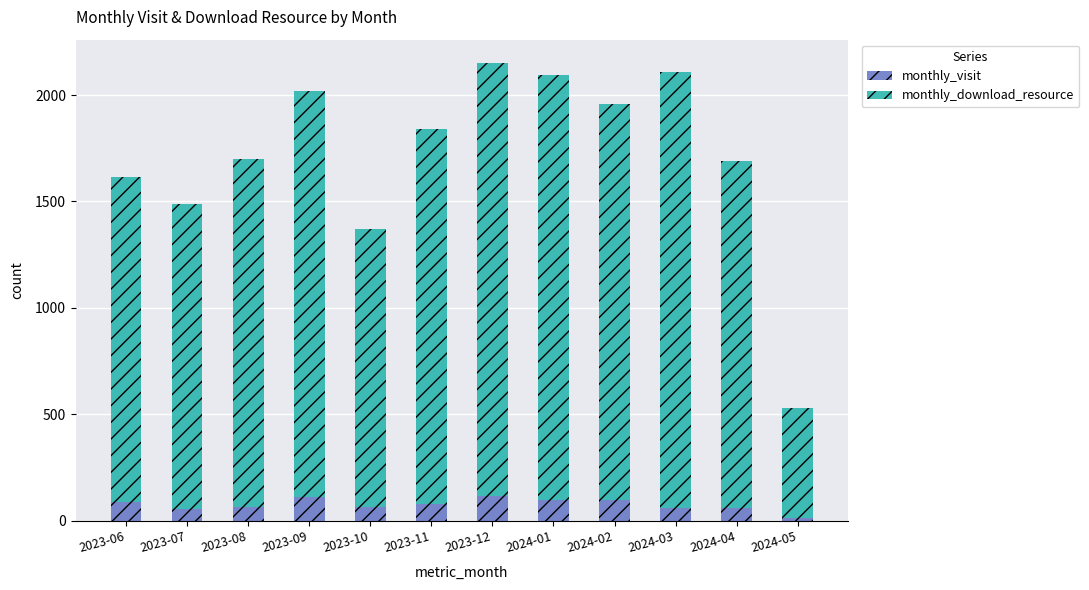

What is the highest value of the monthly_visit series?

118